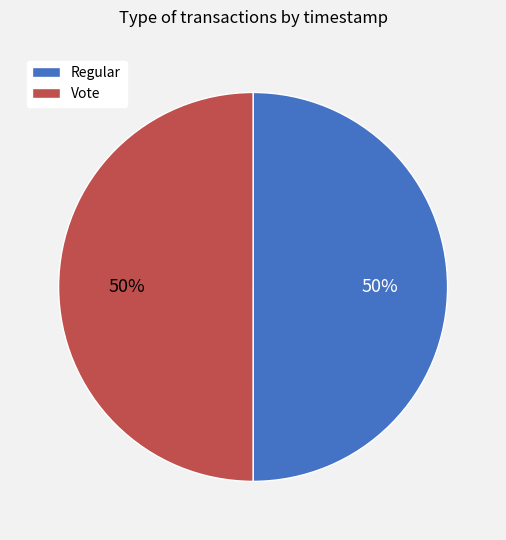

To the nearest percent, what is the average slice percentage?

50%